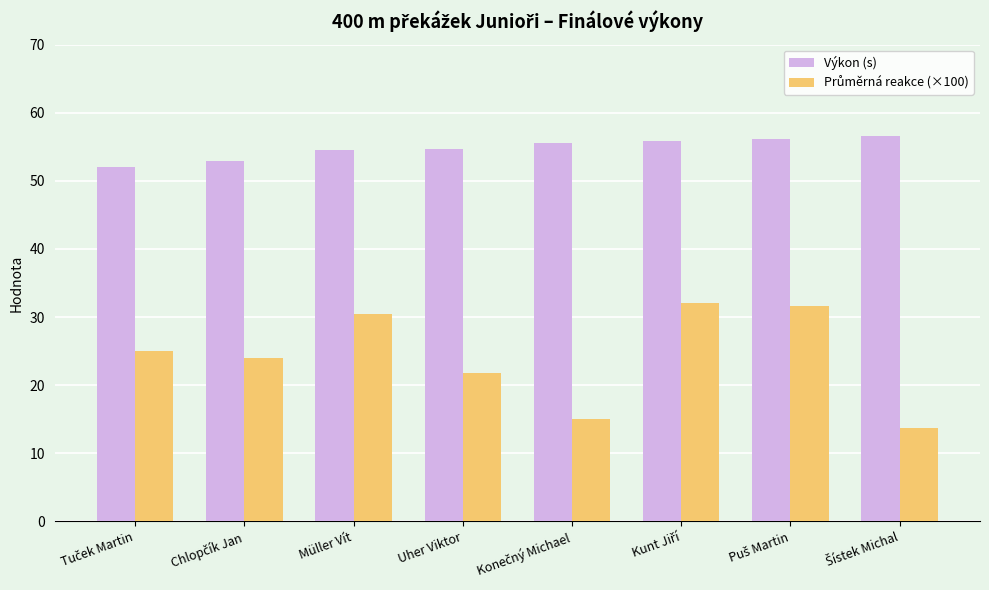

What is the average value of the Výkon (s) series?

54.8